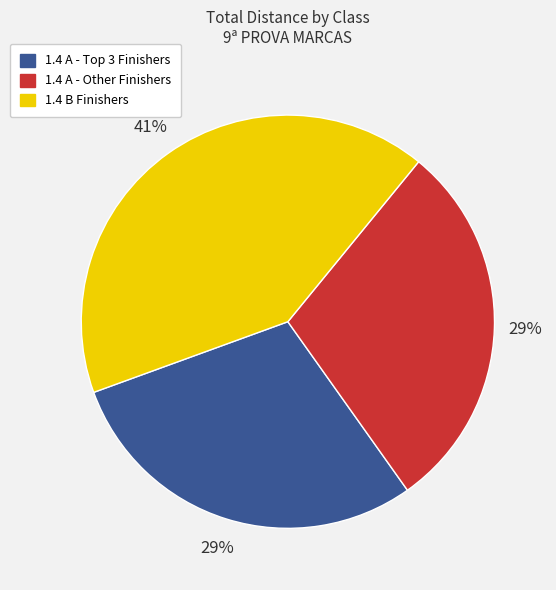

To the nearest percent, what is the average slice percentage?

33%